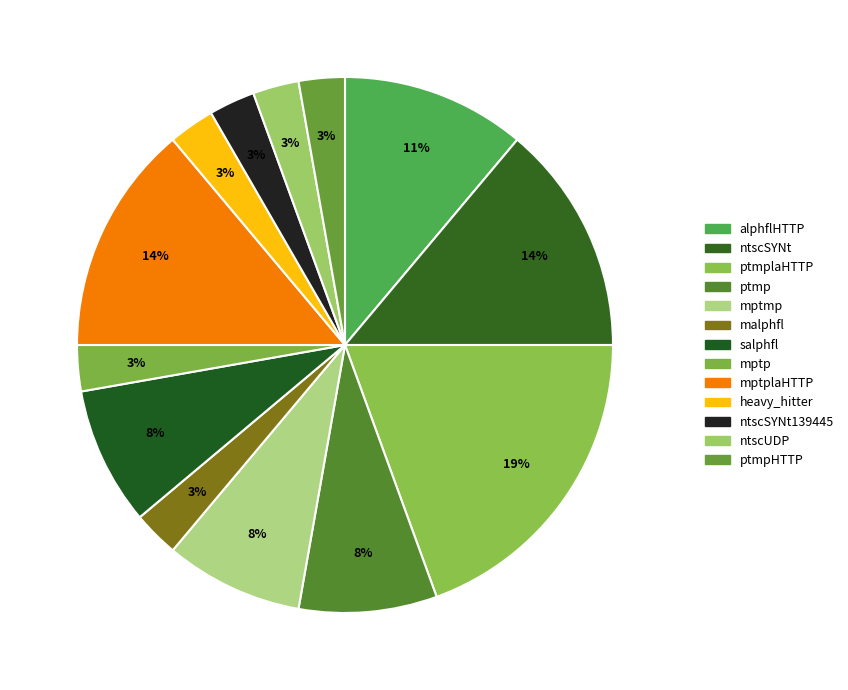

Count the number of slices in the pie.

13